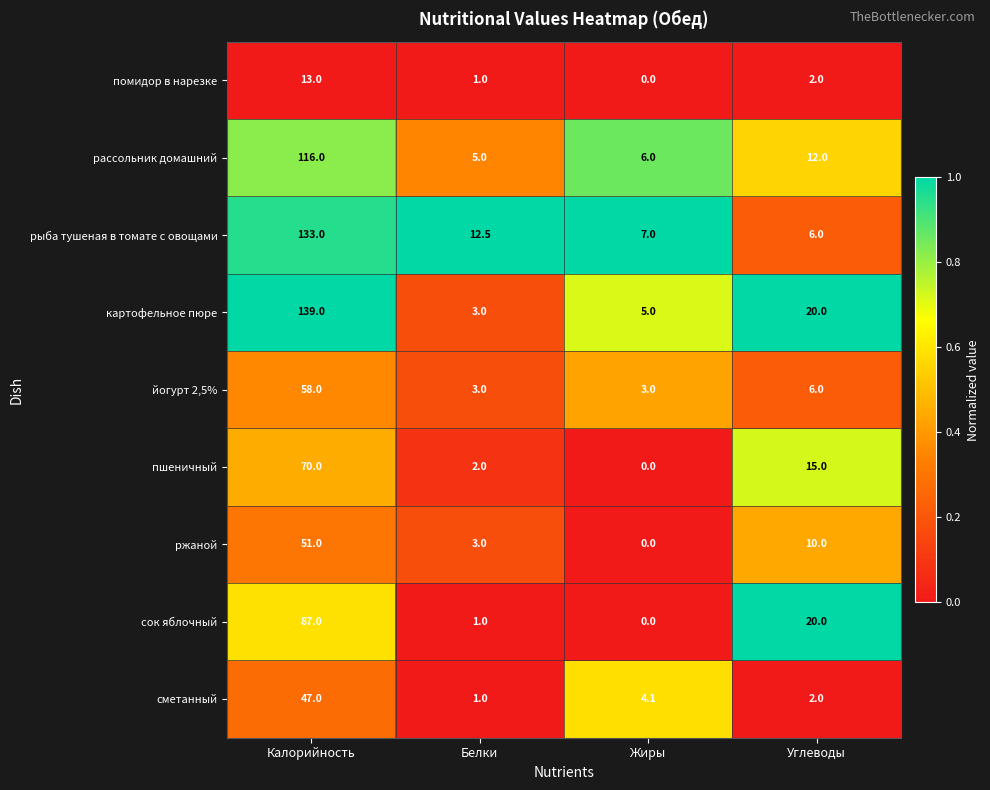

Which series has the largest range (max minus min)?

картофельное пюре